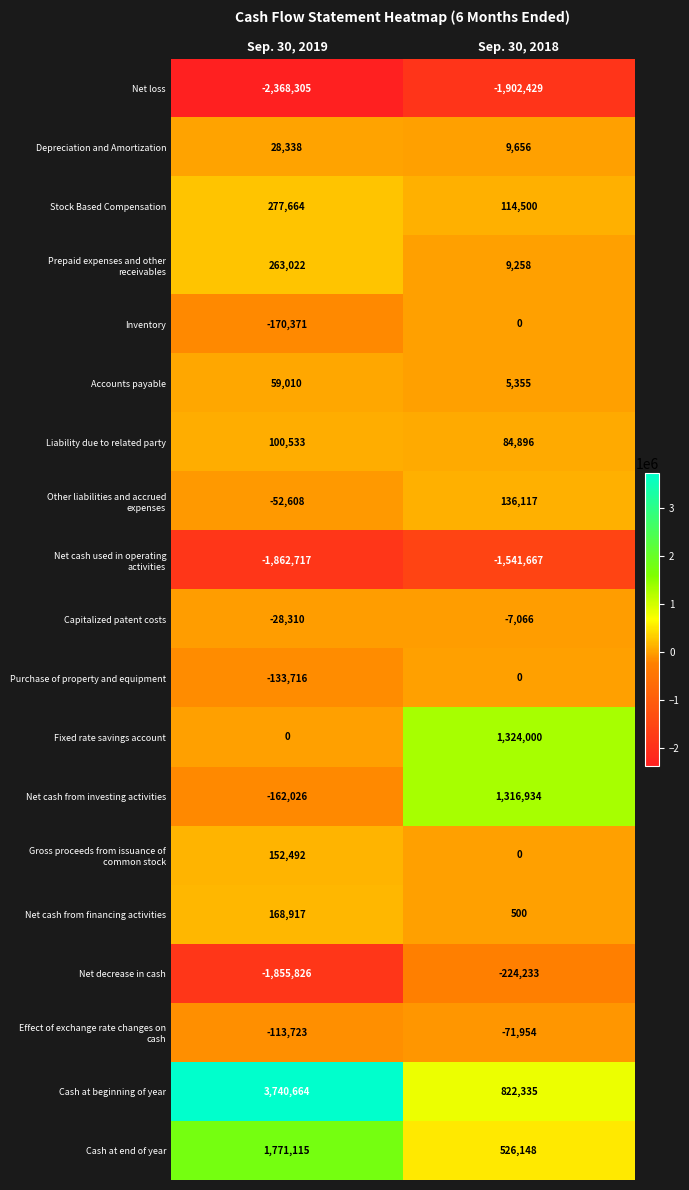

Which series changed the most between Sep. 30, 2019 and Sep. 30, 2018?

Cash at beginning of year